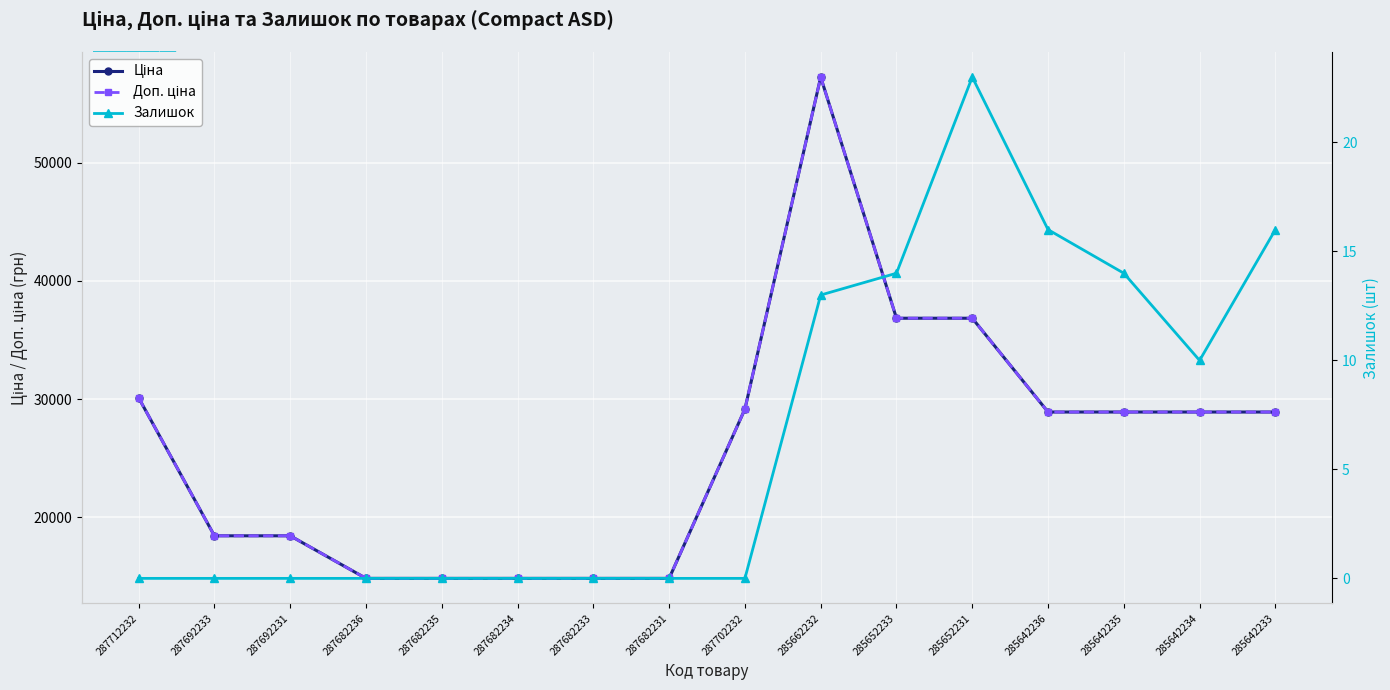

Reading left to right, extract all data points from this chart.

Ціна: 287712232=30102.8	287692233=18420.9	287692231=18420.9	287682236=14817.6	287682235=14817.6	287682234=14817.6	287682233=14817.6	287682231=14817.6	287702232=29152.3	285662232=57258.0	285652233=36841.8	285652231=36841.8	285642236=28901.7	285642235=28901.7	285642234=28901.7	285642233=28901.7
Доп. ціна: 287712232=30102.8	287692233=18420.9	287692231=18420.9	287682236=14817.6	287682235=14817.6	287682234=14817.6	287682233=14817.6	287682231=14817.6	287702232=29152.3	285662232=57258.0	285652233=36841.8	285652231=36841.8	285642236=28901.7	285642235=28901.7	285642234=28901.7	285642233=28901.7
Залишок: 287712232=0.0	287692233=0.0	287692231=0.0	287682236=0.0	287682235=0.0	287682234=0.0	287682233=0.0	287682231=0.0	287702232=0.0	285662232=13.0	285652233=14.0	285652231=23.0	285642236=16.0	285642235=14.0	285642234=10.0	285642233=16.0